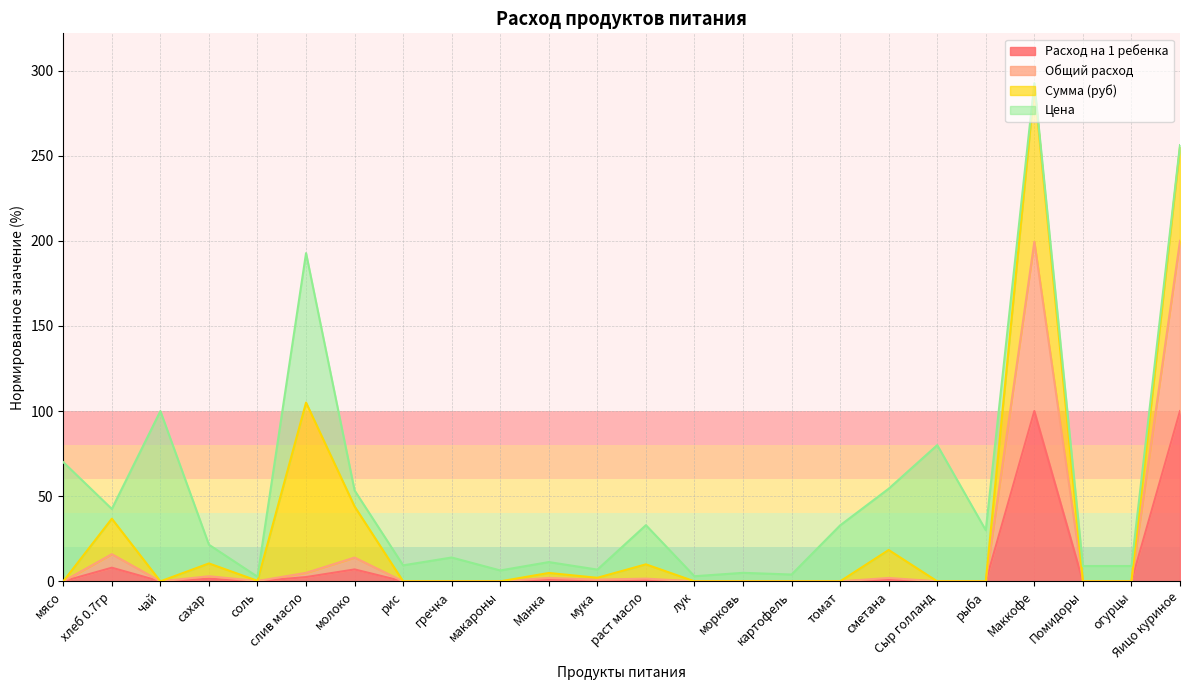

At which category is the sum across all series the highest?

Маккофе